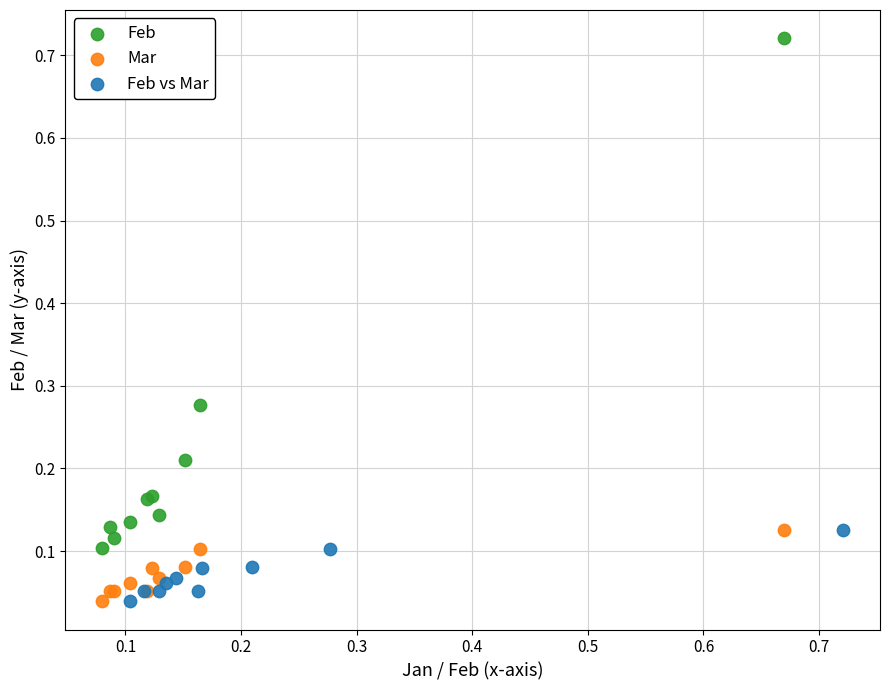

Which series contains the highest Y value?

Feb